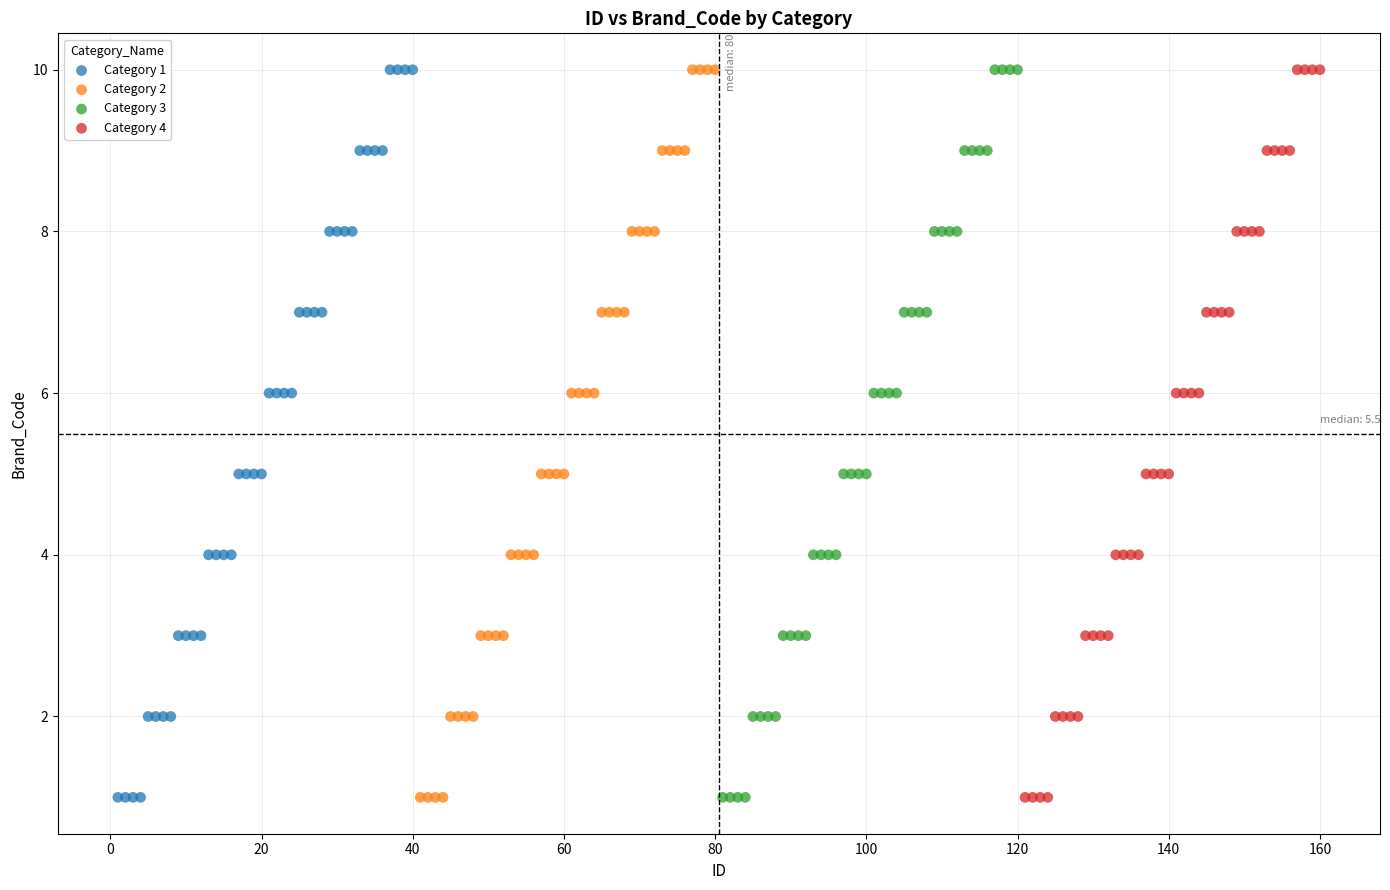

What are all the series names shown in the legend?

Category 1, Category 2, Category 3, Category 4